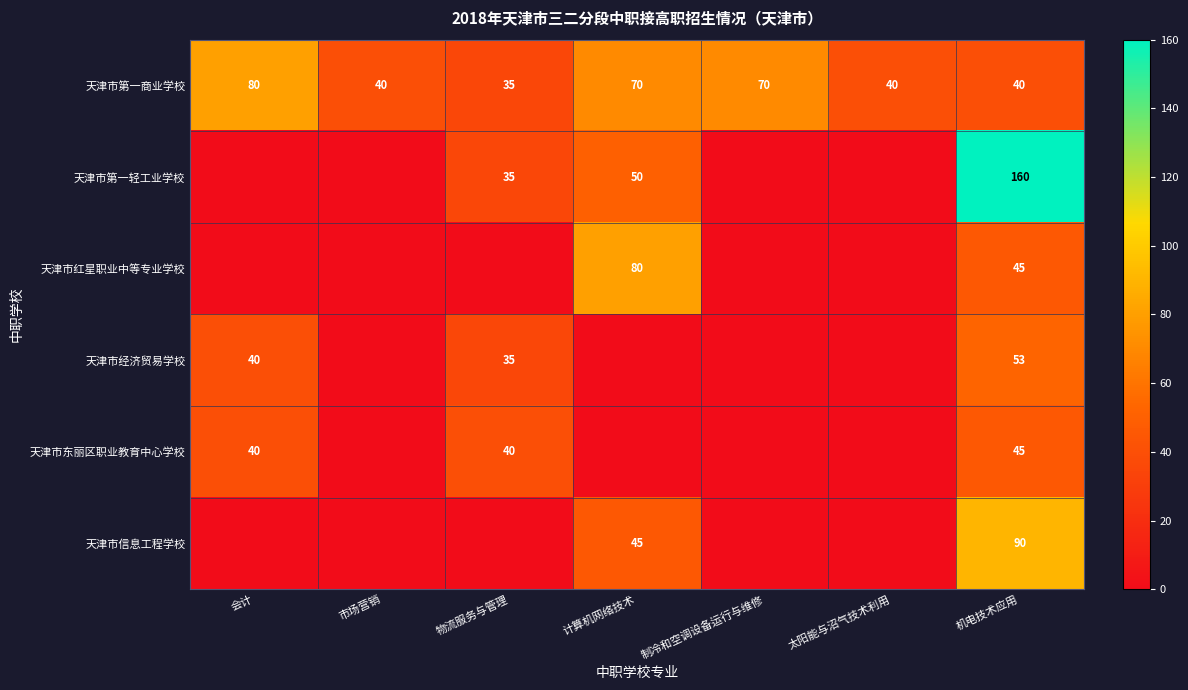

The value of 天津市经济贸易学校 at 会计 is 14. True or false?

False